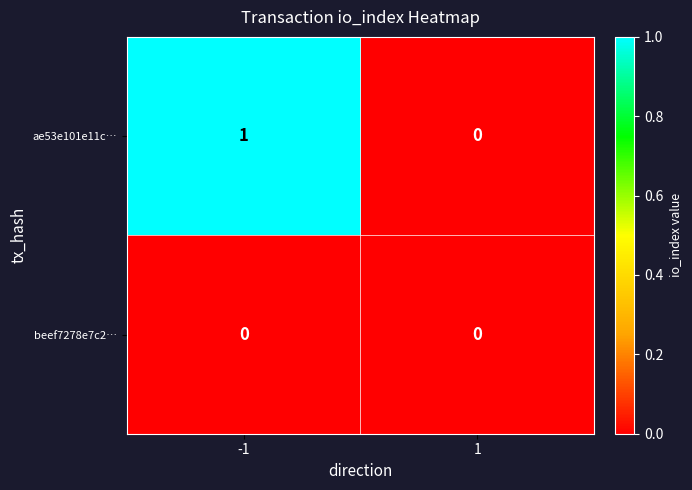

List the series in order of their overall mean, highest first.

ae53e101e11c…, beef7278e7c2…